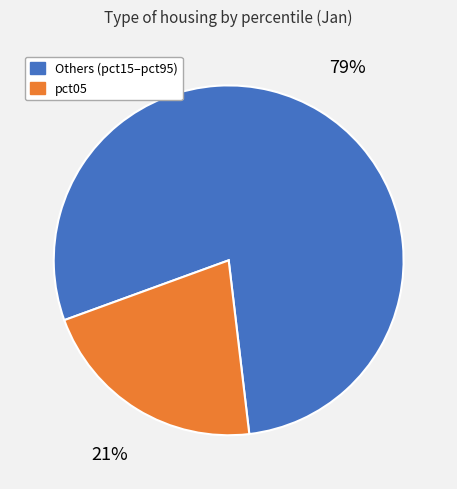

To the nearest percent, what is the average slice percentage?

50%